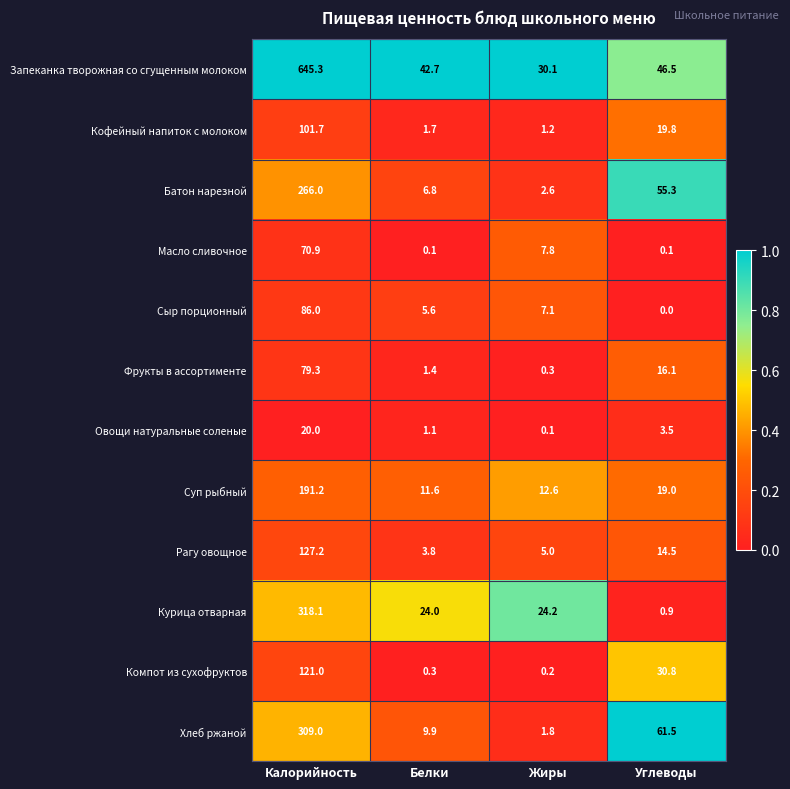

How many distinct data groups are displayed?

12